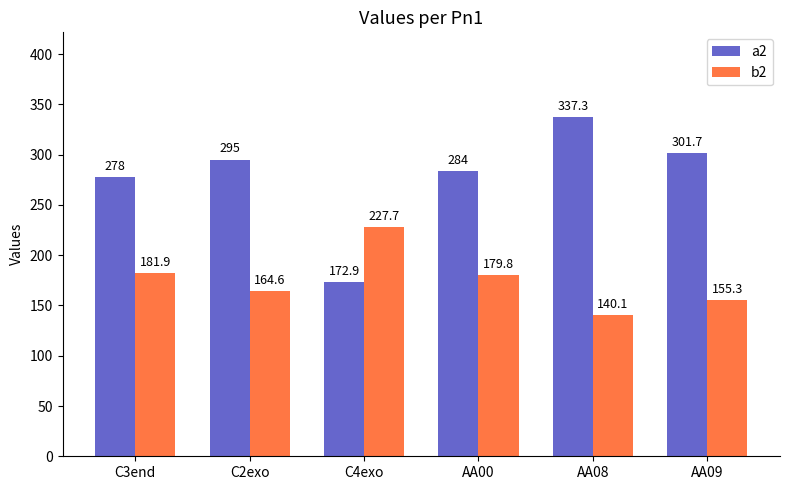

Rank the series at C4exo from lowest to highest value.

a2, b2